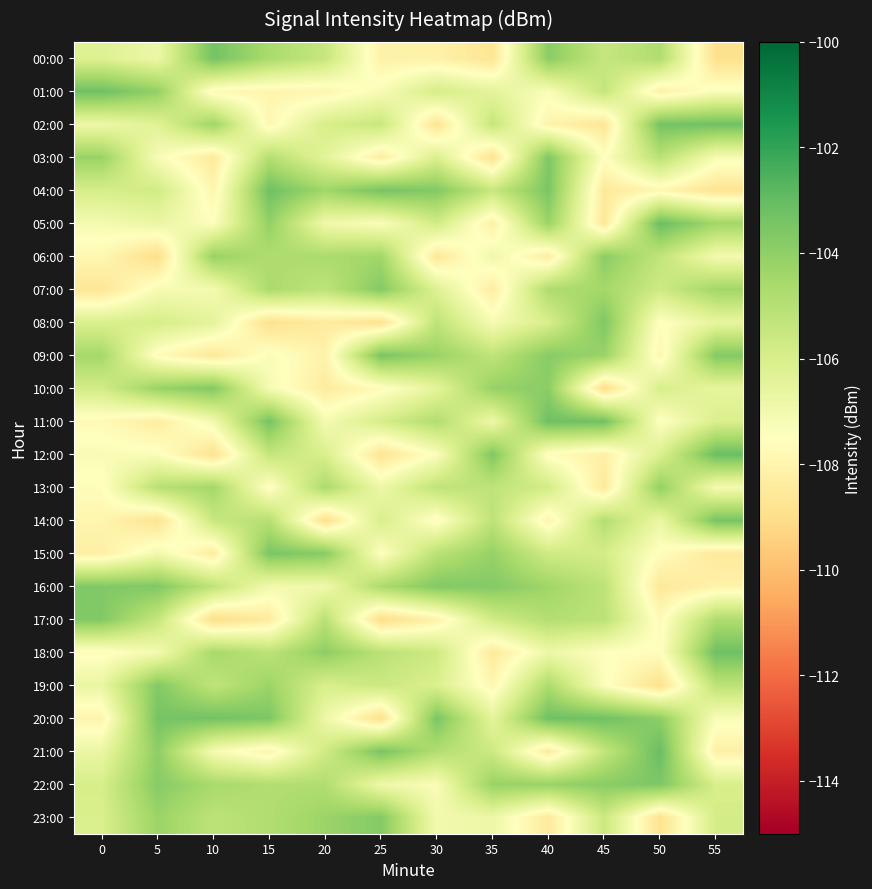

At which category does the chart reach its minimum across all series?

25